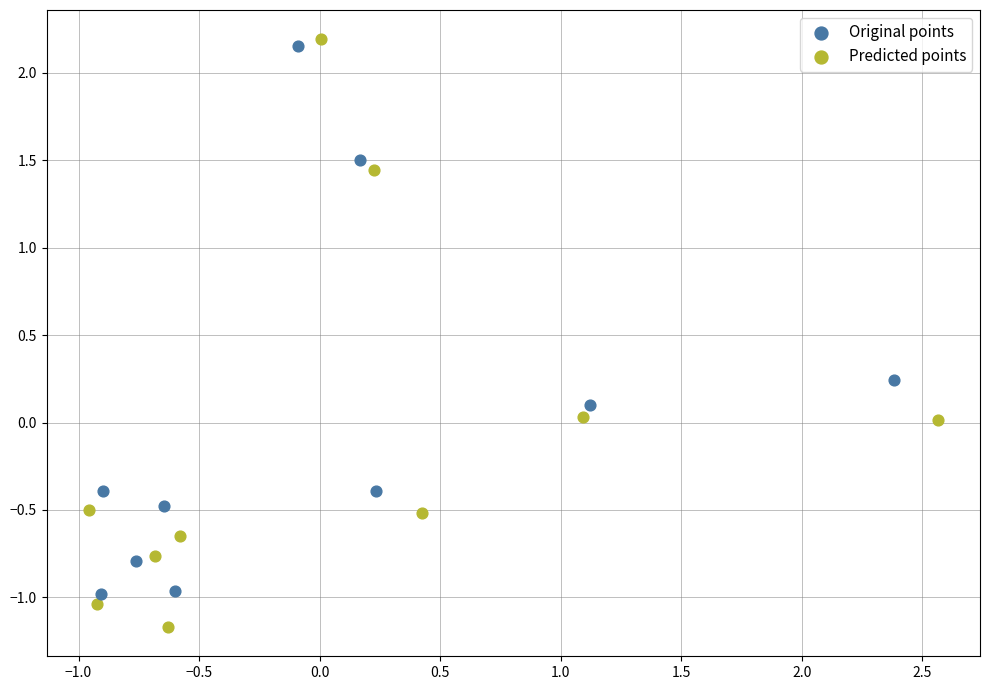

Which series has the largest Y range (max minus min)?

Predicted points